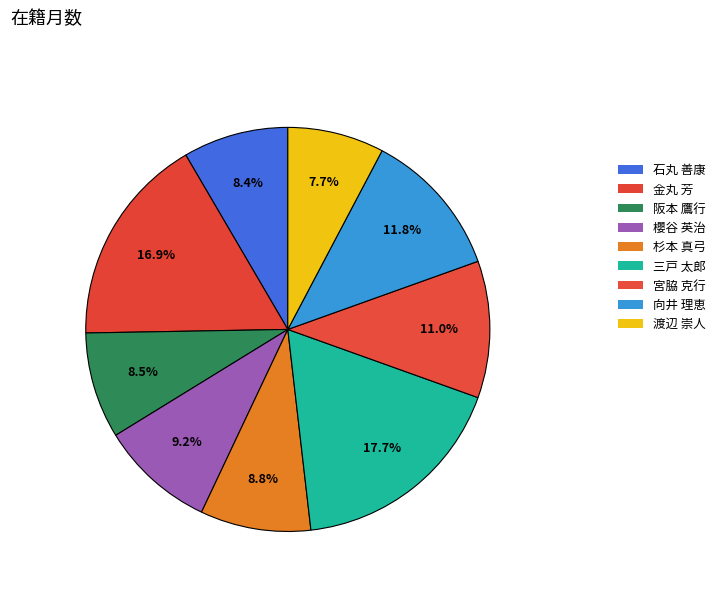

Is 向井 理恵 the majority of the pie?

No